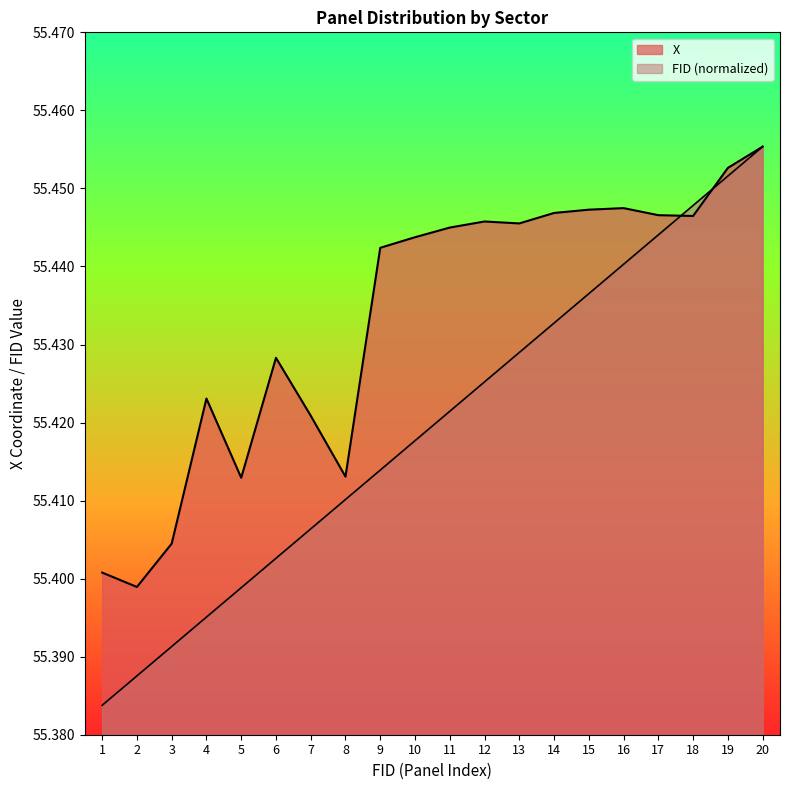

True or false: X has a value of 55.4 at 1.

True